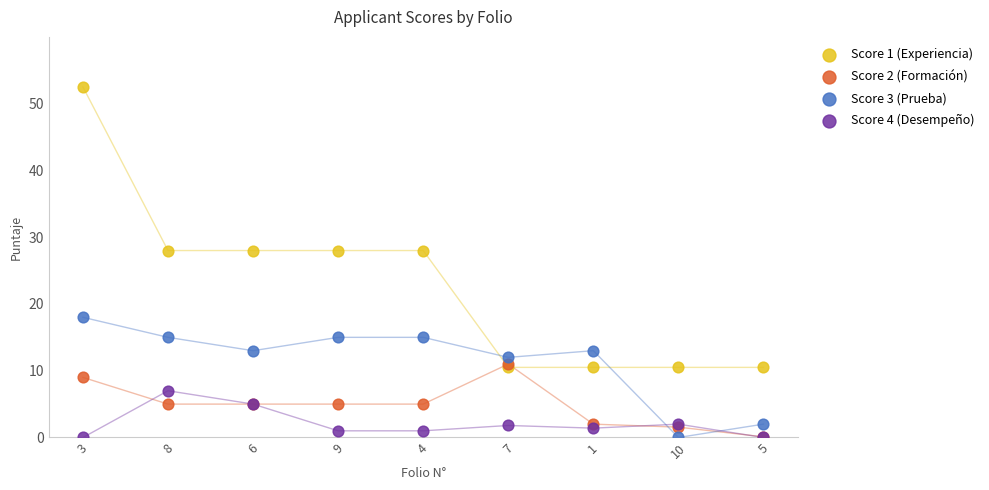

Which series contains the highest Y value?

Score 1 (Experiencia)